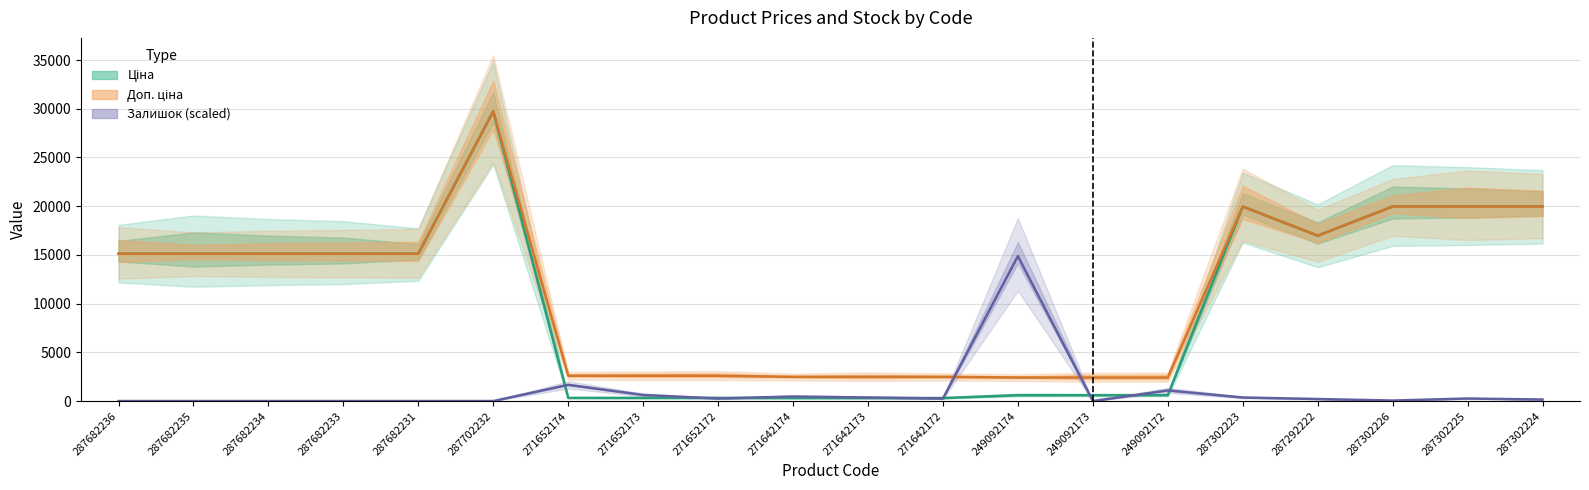

How many lines are shown in the chart?

3